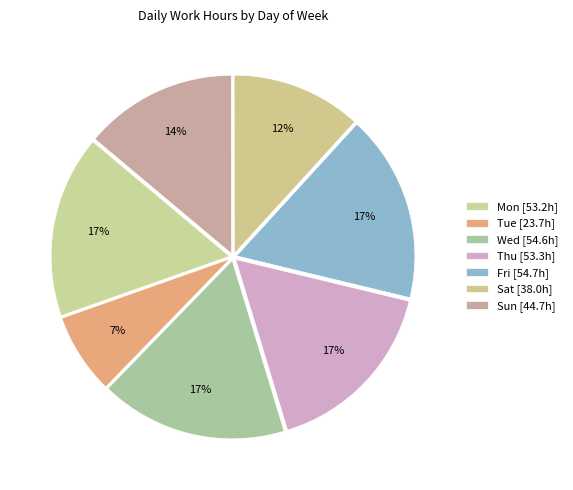

Count the number of slices in the pie.

7